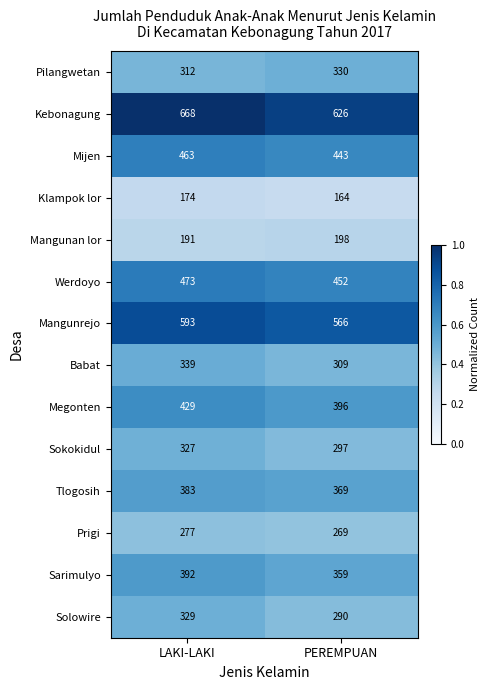

What is the maximum value shown in the chart?

668